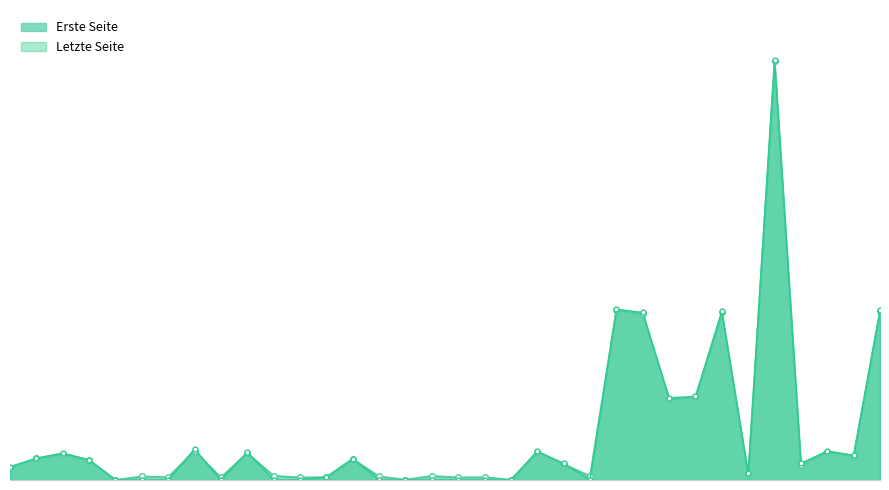

What is the average value of the Letzte Seite series?

421